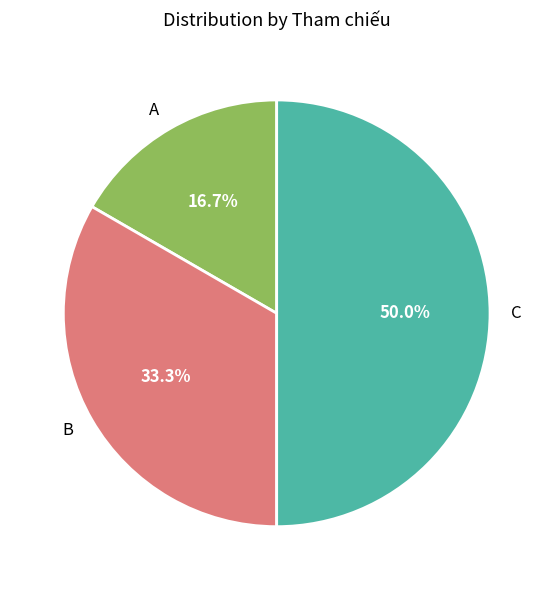

Count the number of slices in the pie.

3